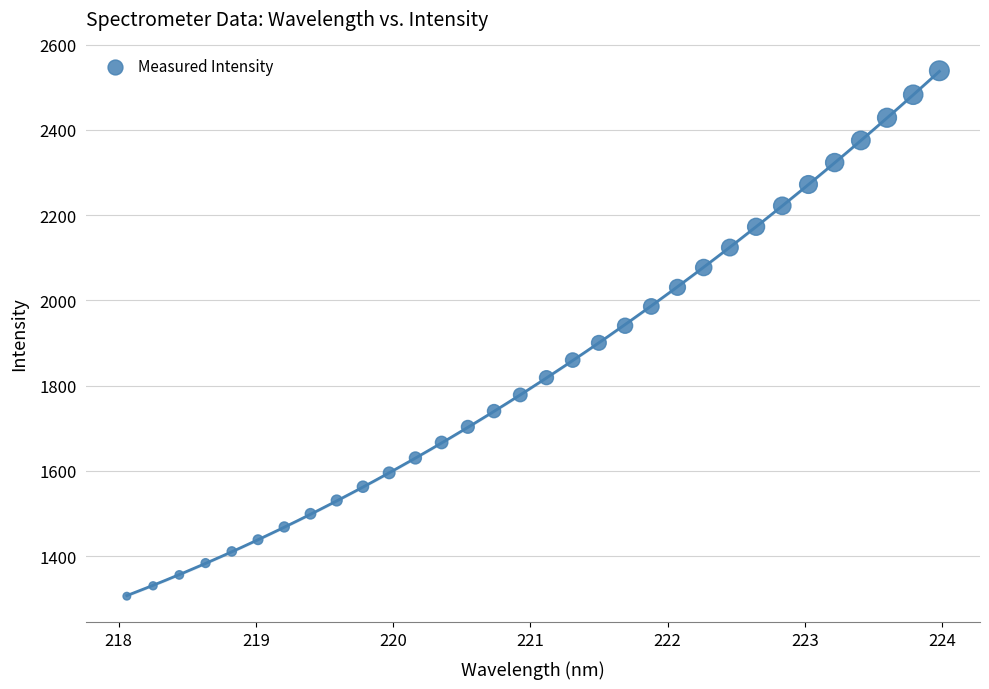

What is the range of Y values (max minus min)?

1232.3